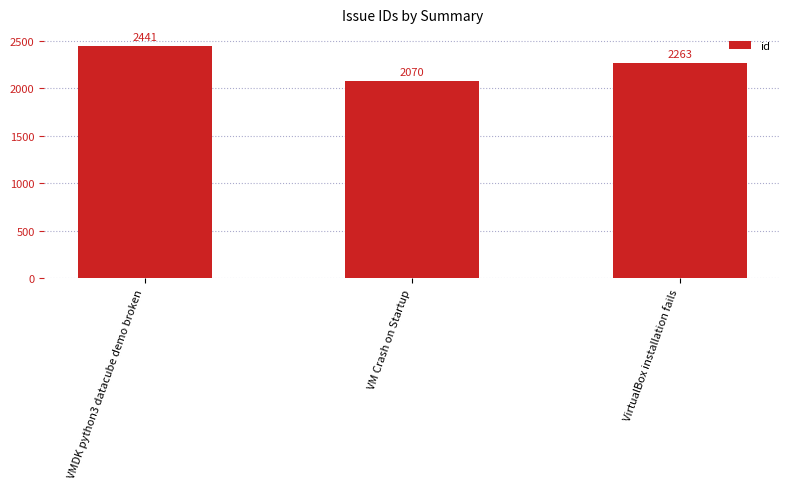

Reading left to right, extract all data points from this chart.

VMDK python3 datacube demo broken=2441	VM Crash on Startup=2070	VirtualBox installation fails=2263